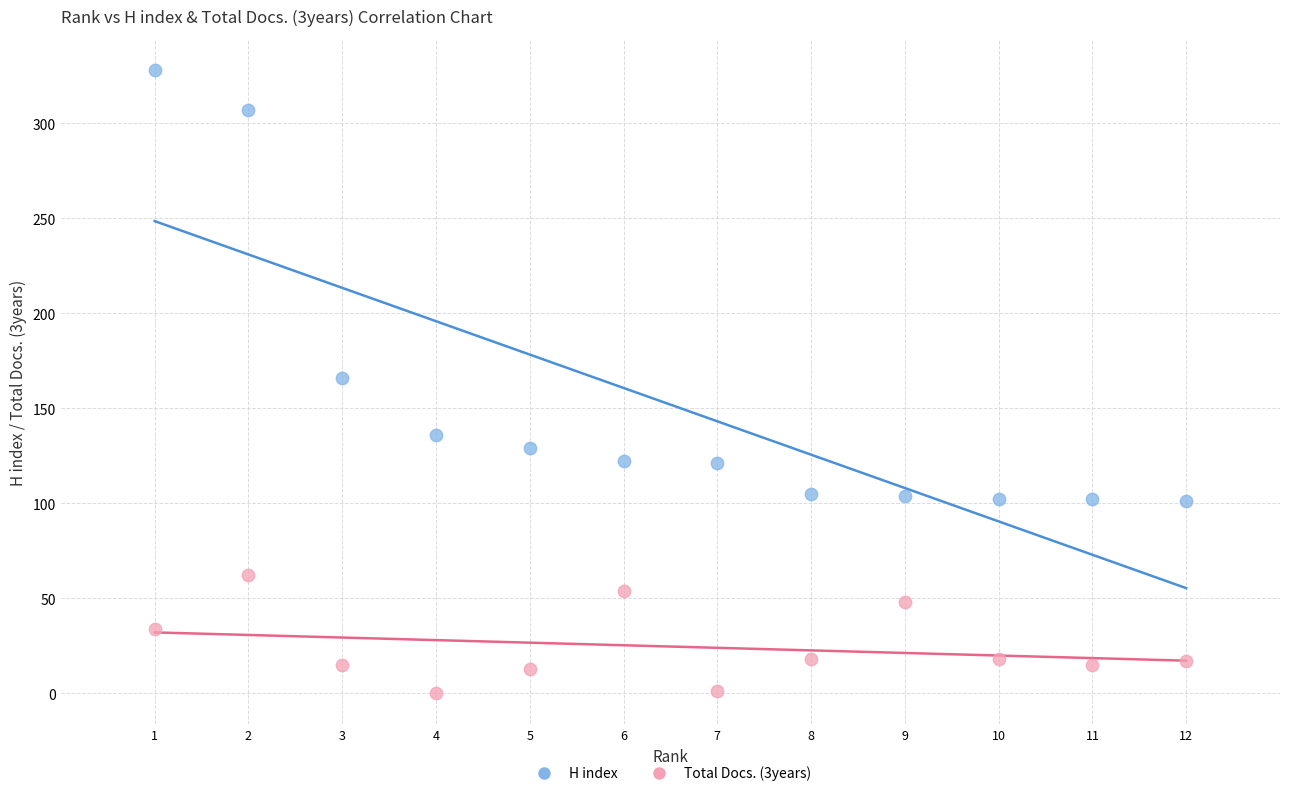

Which series has the widest spread of Y values?

H index